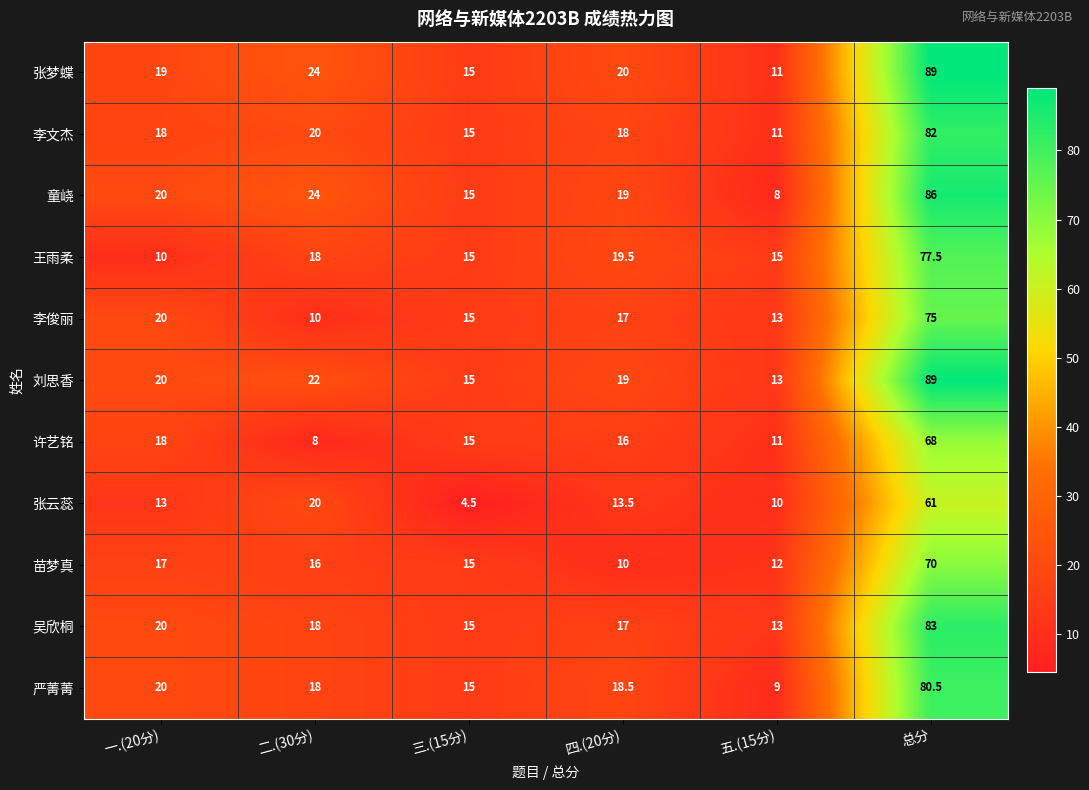

At which label does 苗梦真 first exceed 16?

一.(20分)